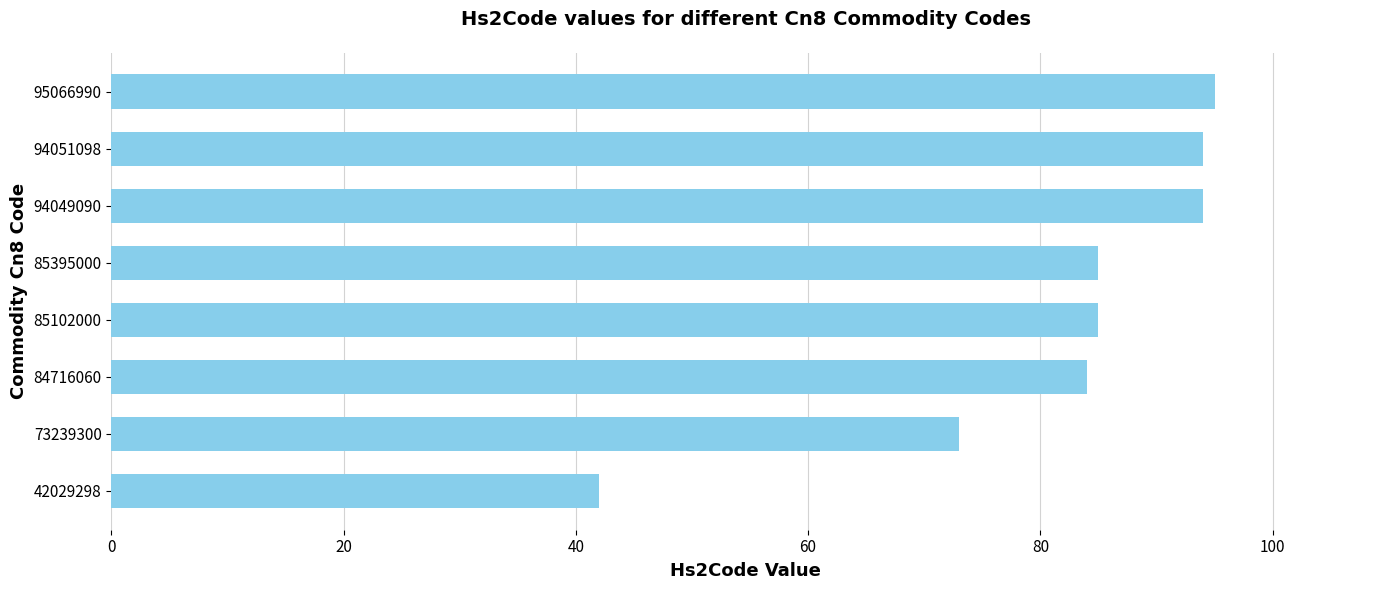

How many bars are there in total?

8